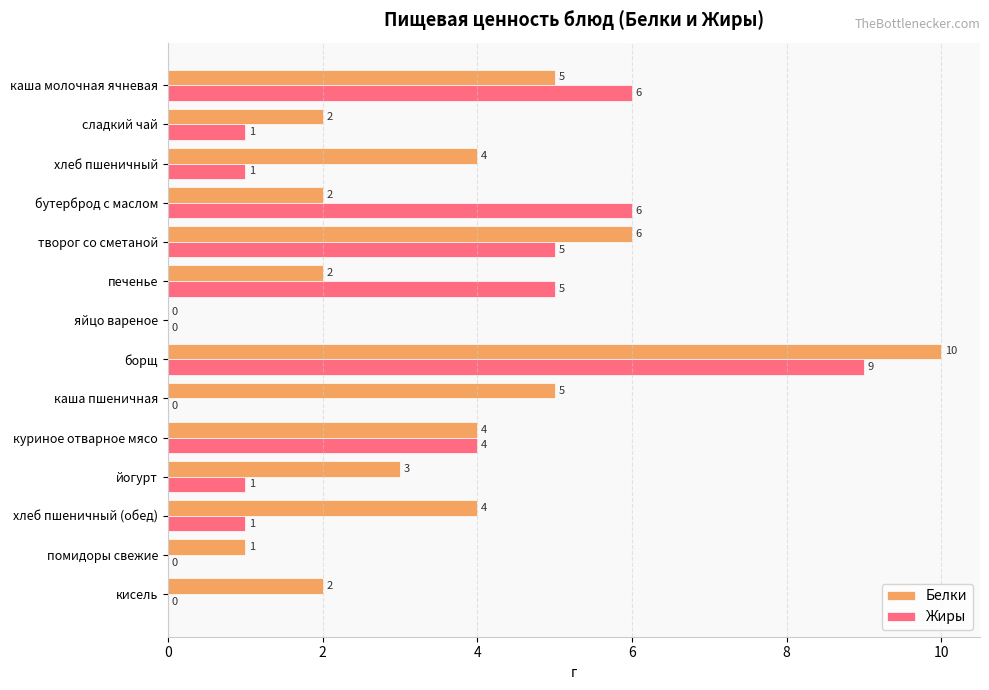

What is the sum of all Белки values?

50